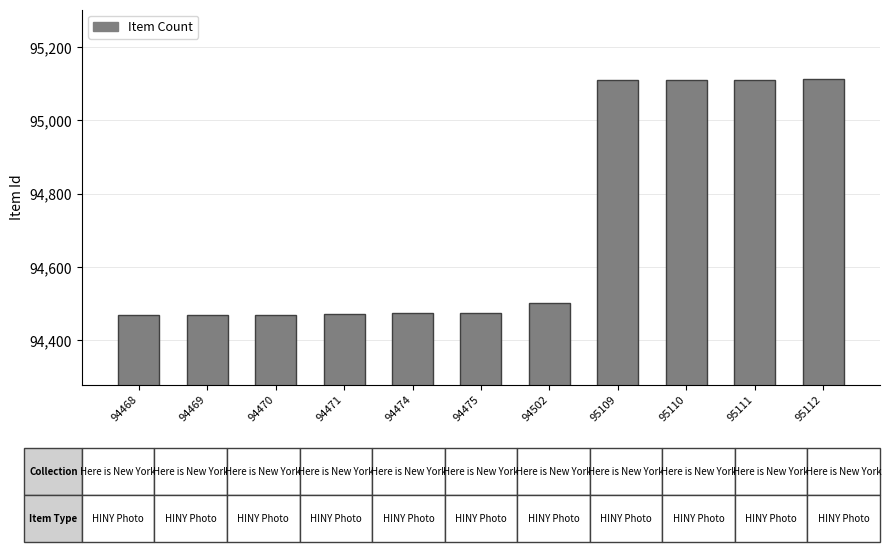

What is the difference between the maximum and minimum values?

644